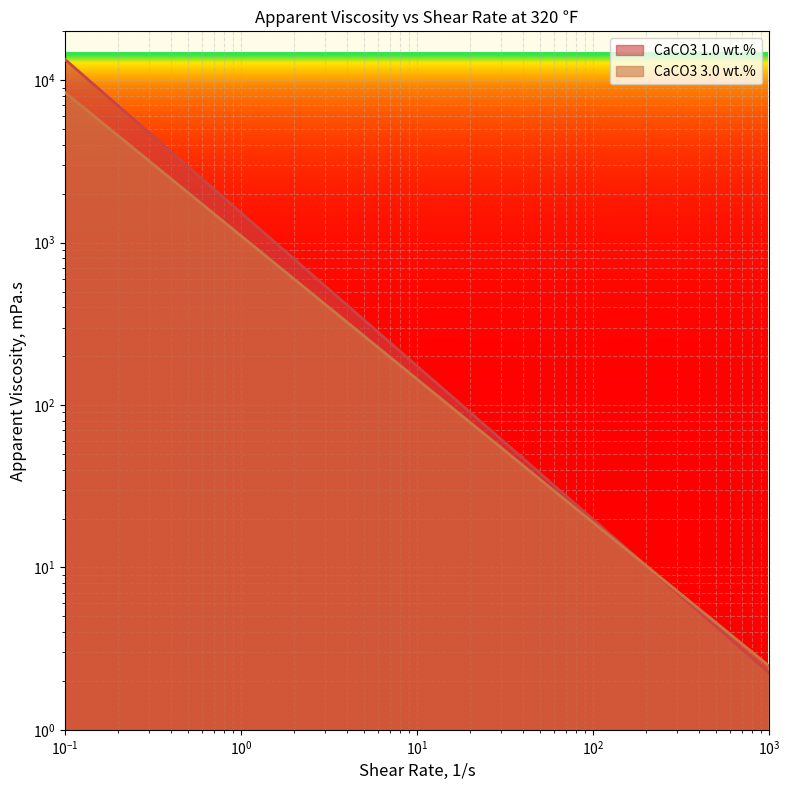

Which has a higher value, 30 or 600?

30